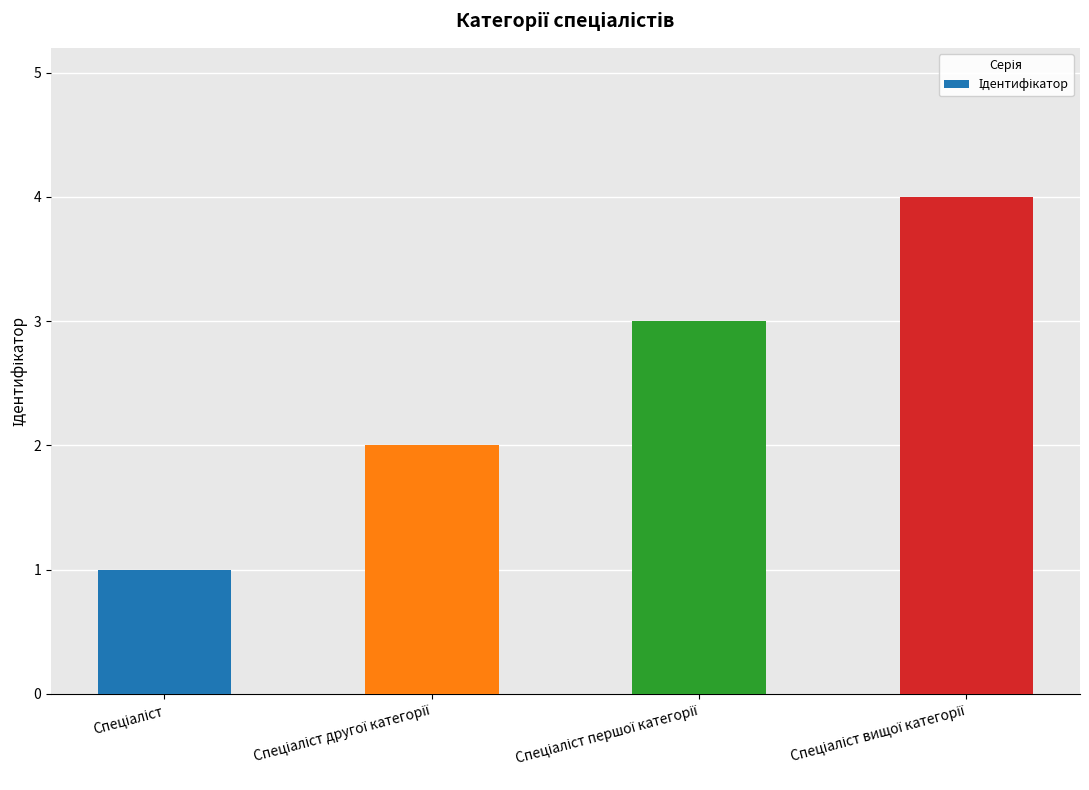

What is the greatest value displayed?

4